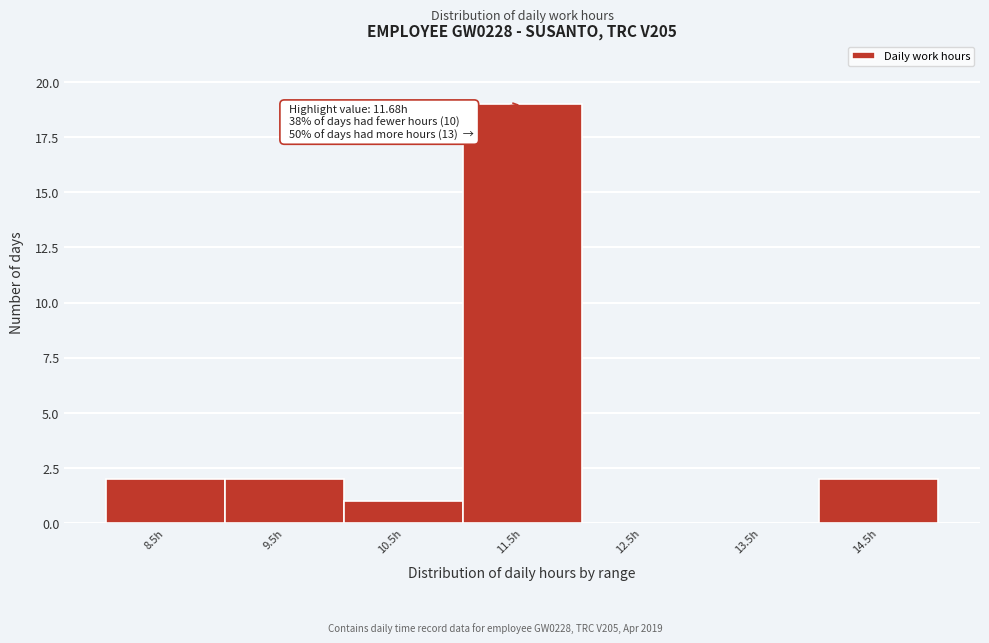

Reading left to right, extract all data points from this chart.

8.5h=2	9.5h=2	10.5h=1	11.5h=19	12.5h=0	13.5h=0	14.5h=2